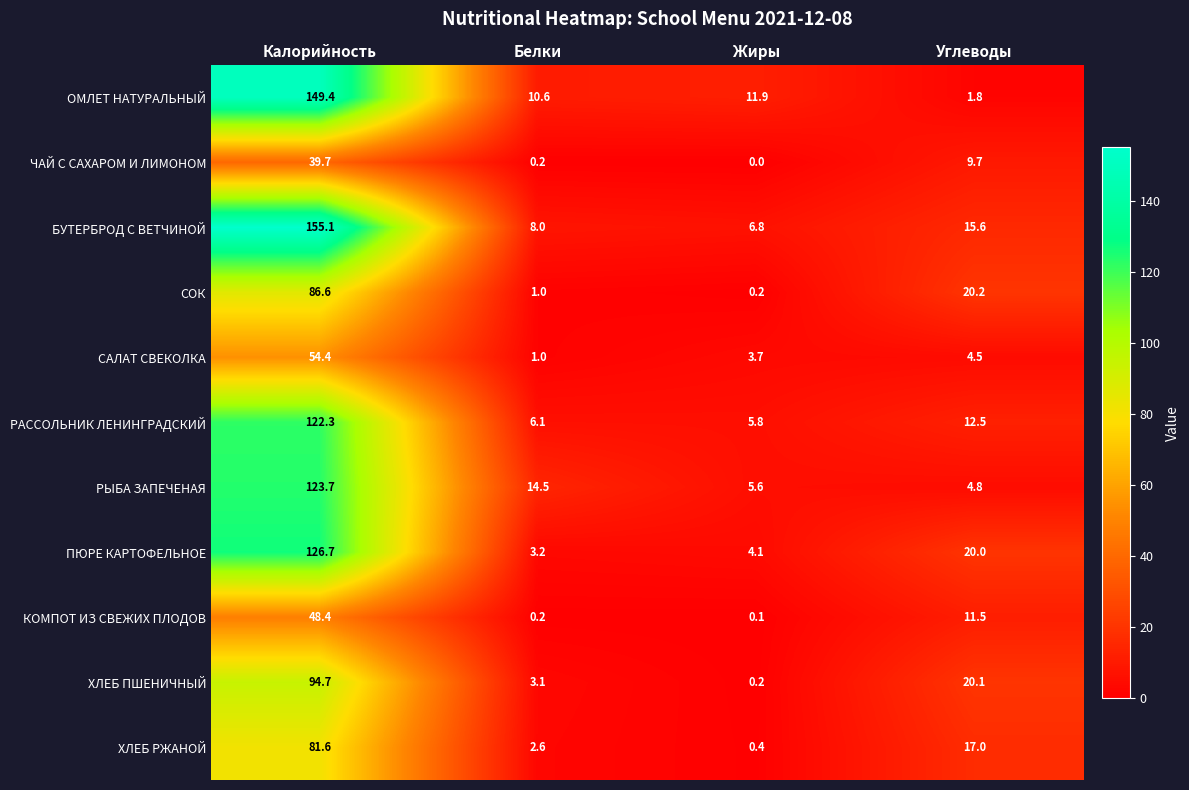

How many categories are shown in the chart?

4